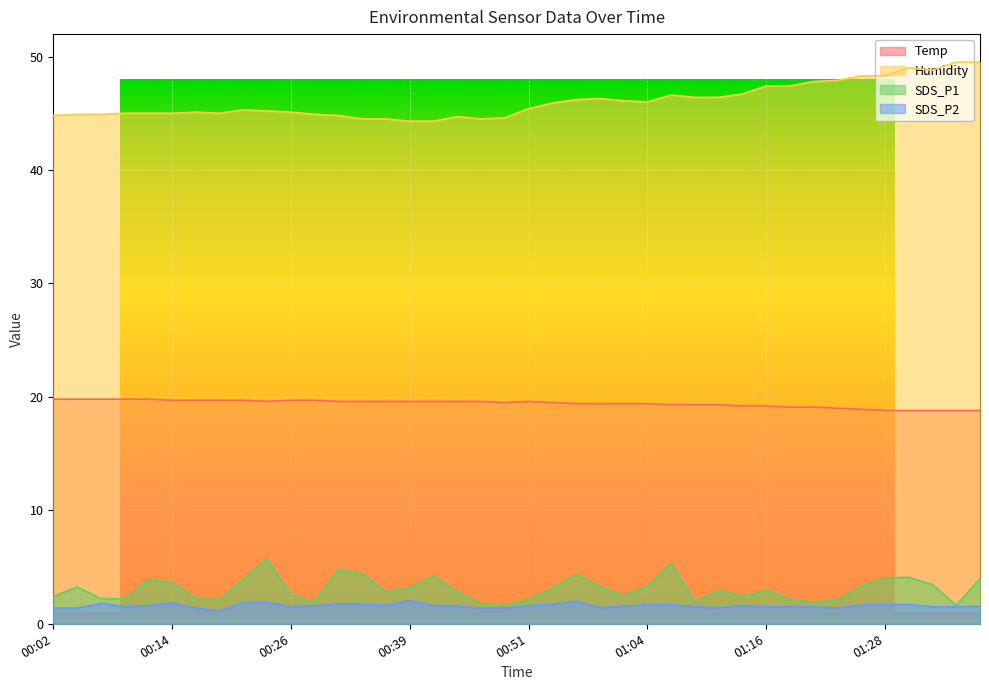

What is the maximum value shown in the chart?

49.5